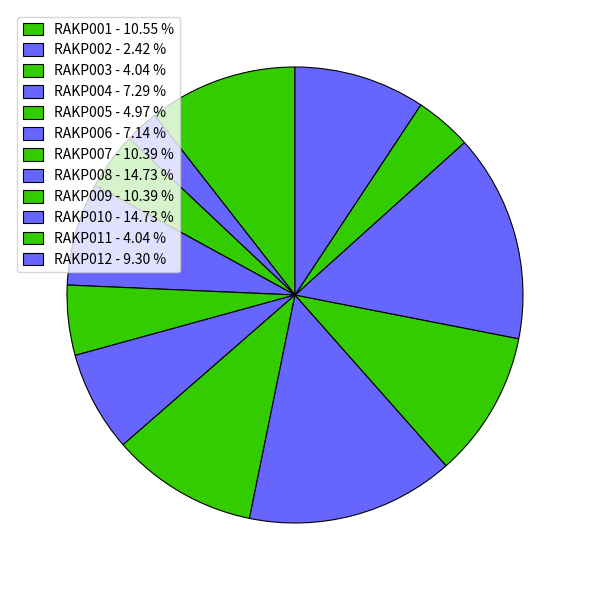

To the nearest percent, what portion does RAKP005 represent?

5%